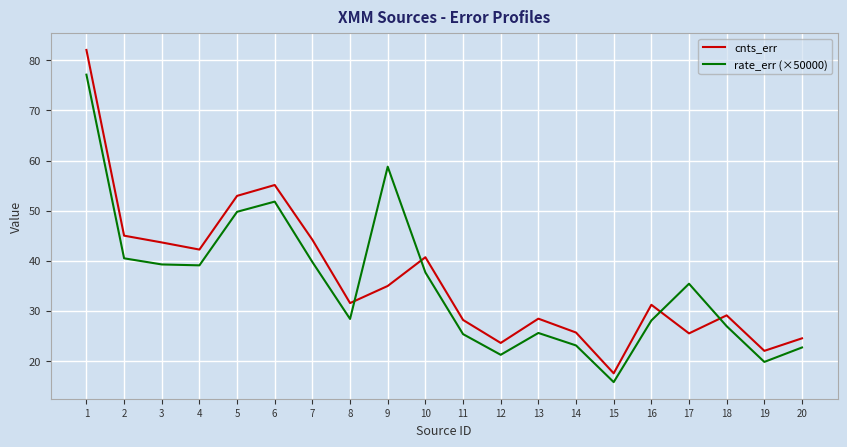

Where is rate_err (×50000) nearest to the value 46?

5